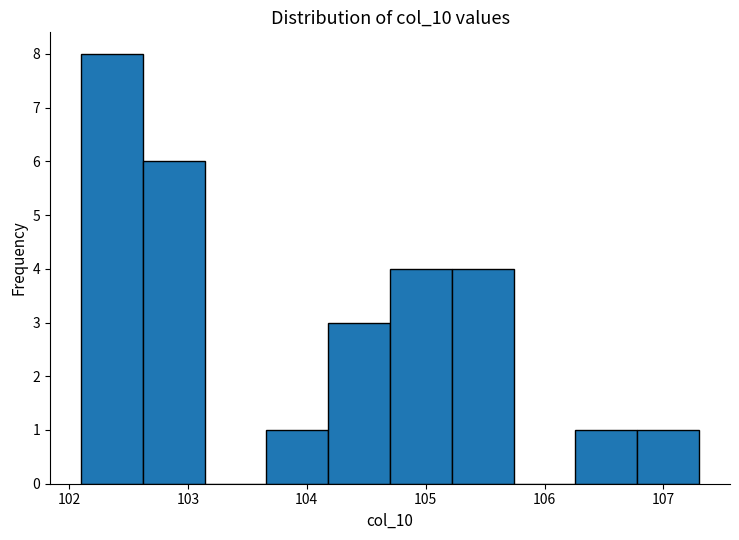

Over which range of the x-axis is the bar tallest?

102.10 to 102.62